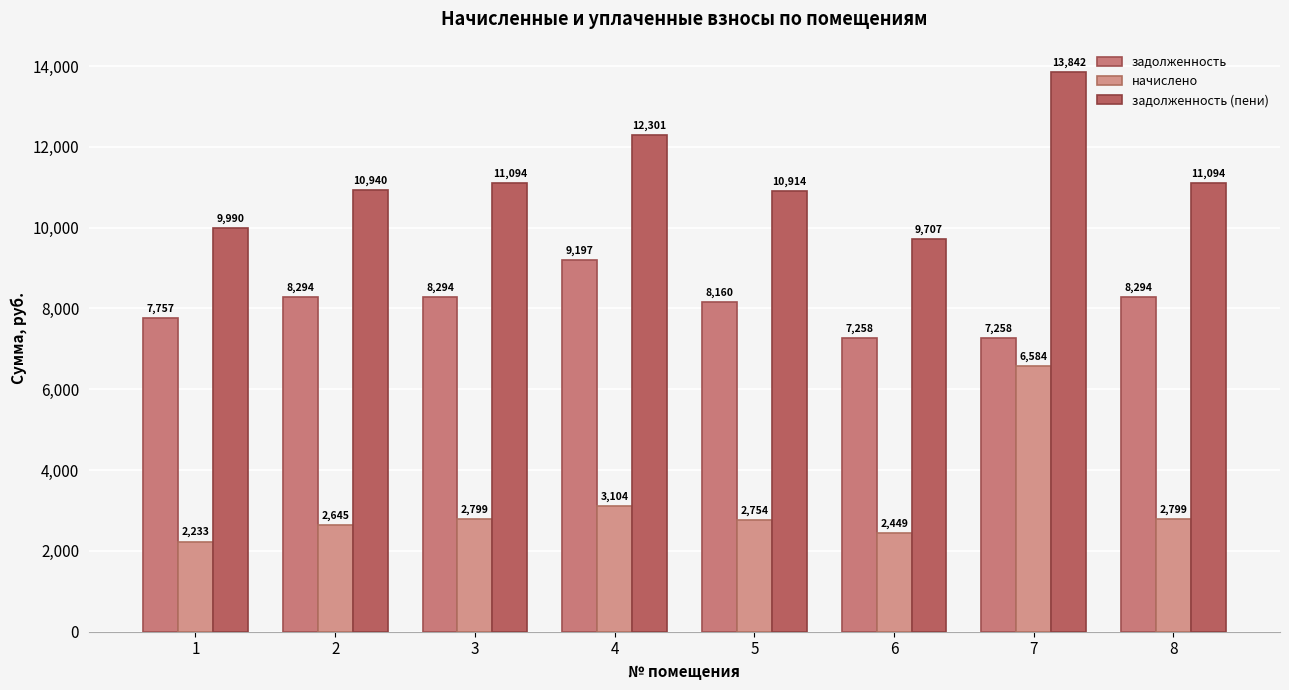

What is the spread (max minus min) of values at 3?

8294.4